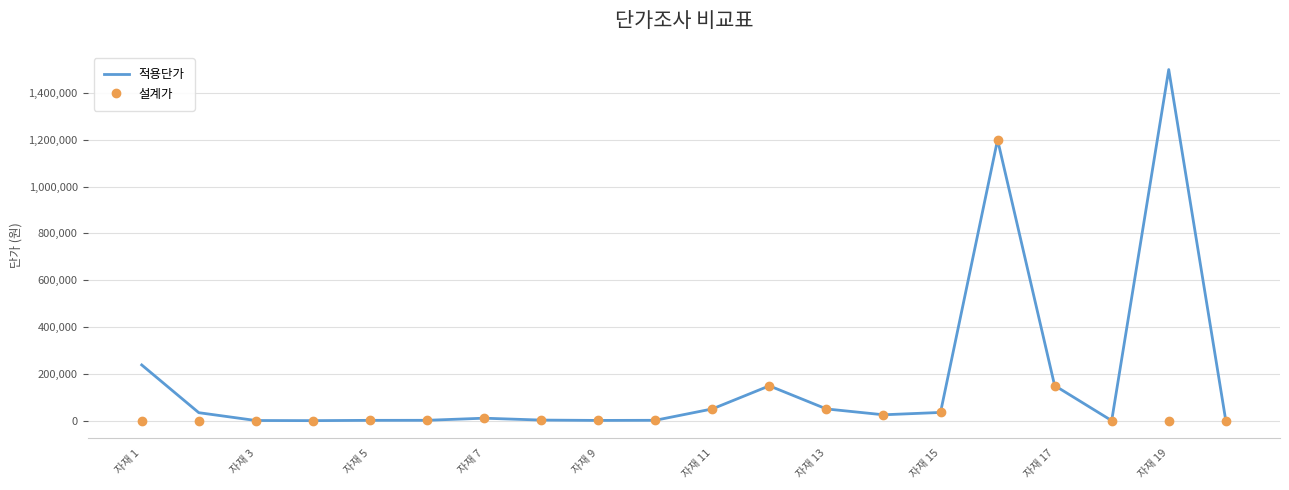

Which series has the largest range (max minus min)?

적용단가